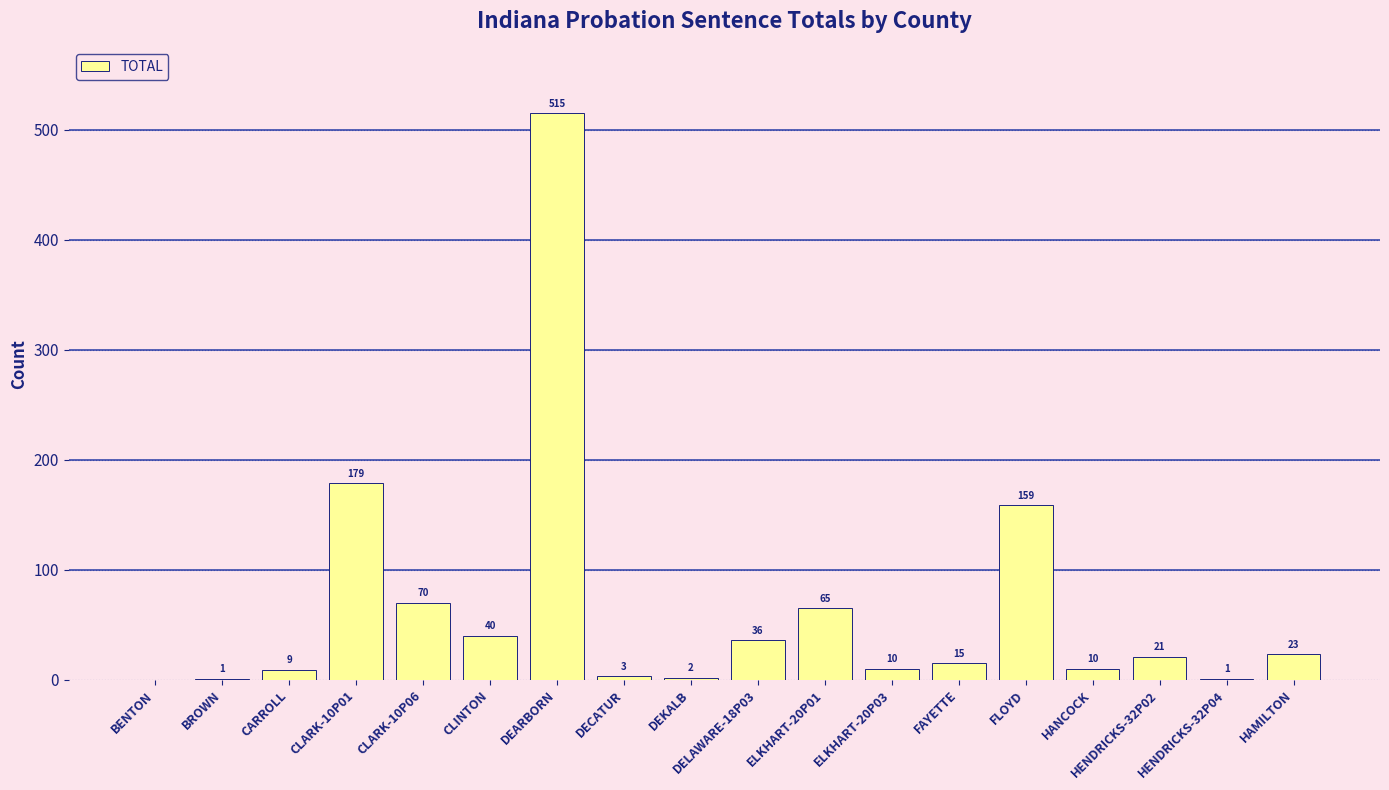

Which category has the highest value across all series?

DEARBORN